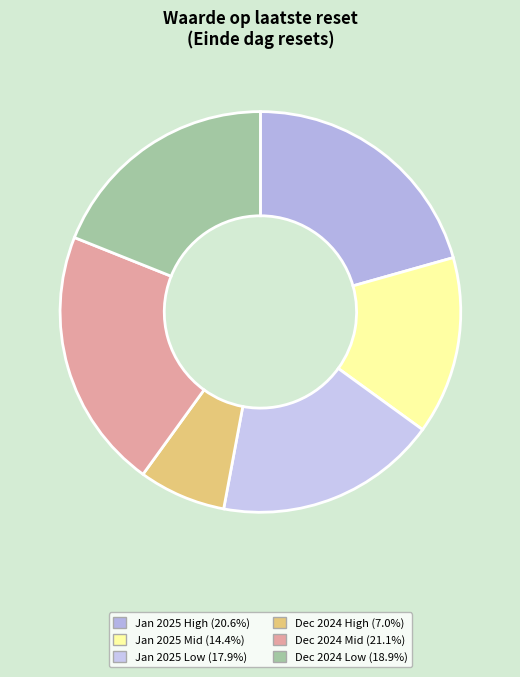

Count the number of slices in the pie.

6